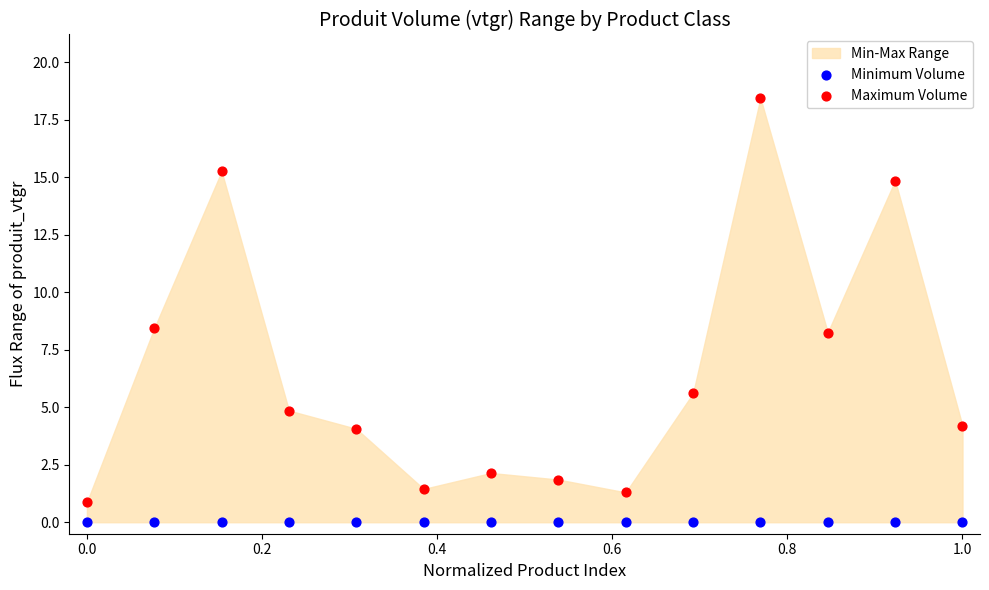

Which series reaches the maximum Y coordinate?

Maximum Volume